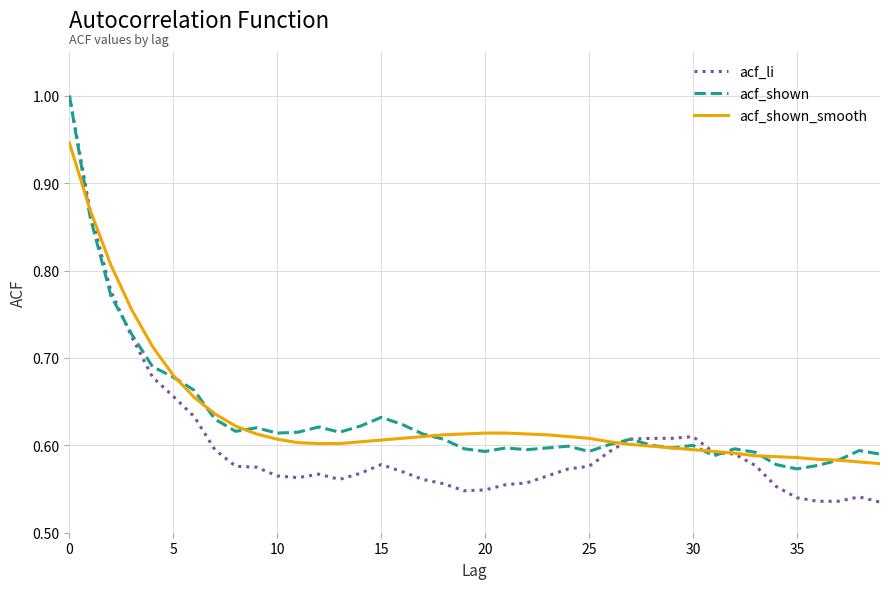

What is the greatest value displayed?

1.0